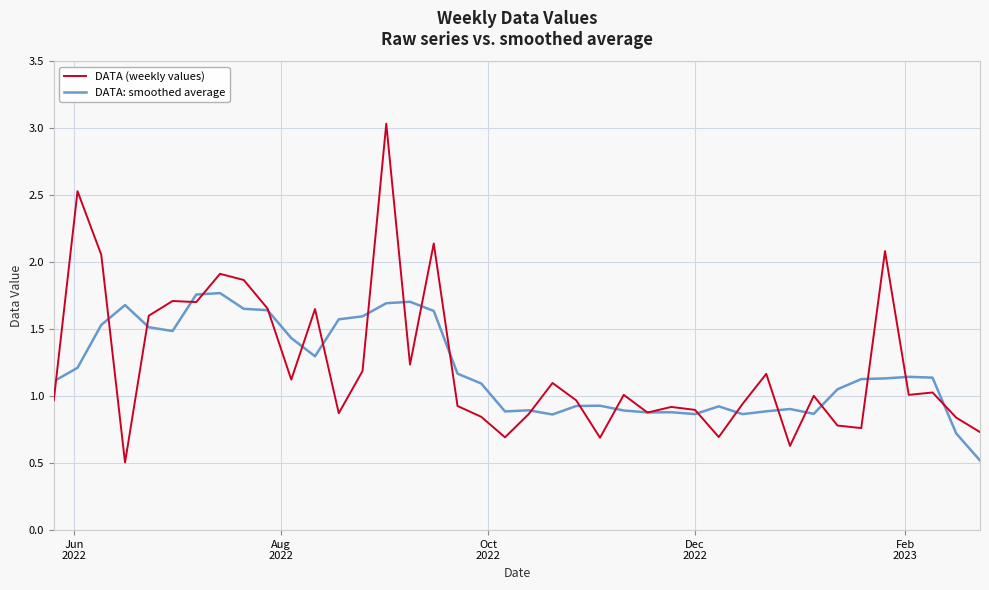

What is the difference between the maximum and minimum values in the DATA: smoothed average series?

1.3